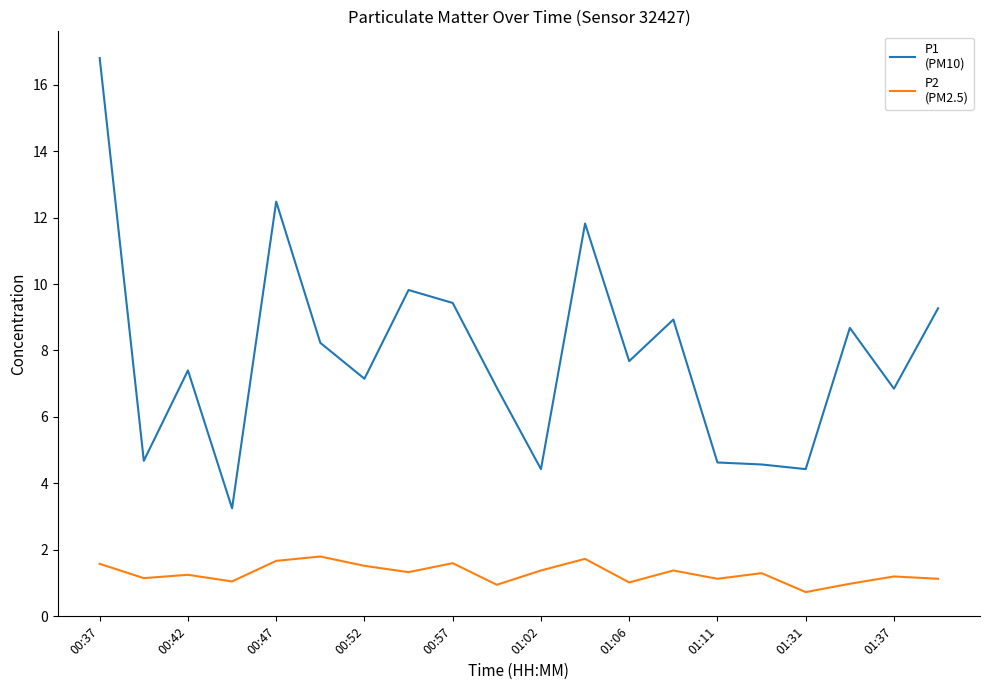

What is the greatest value displayed?

16.8